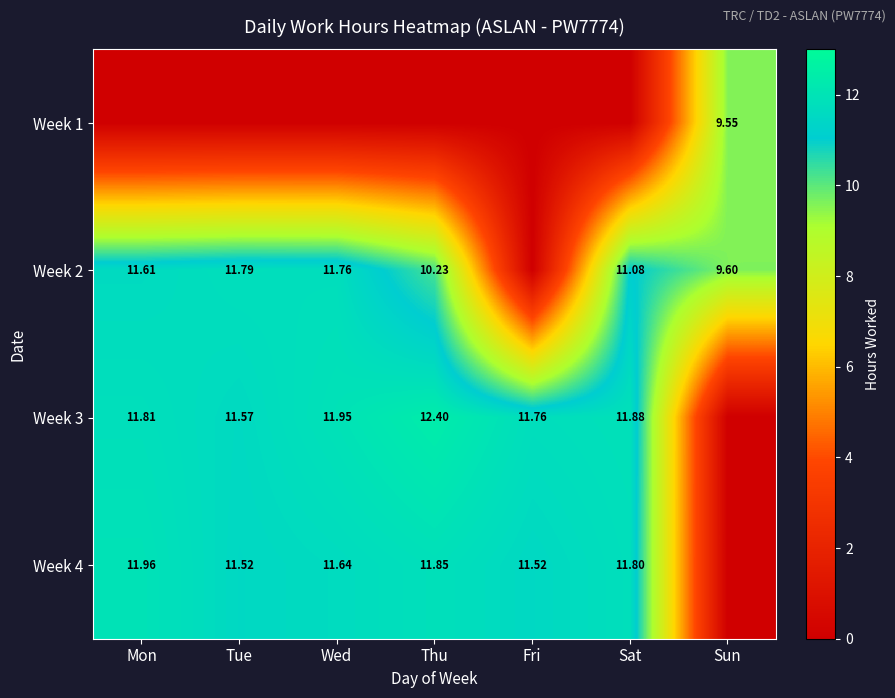

What is the total value across all series at Thu?

34.5